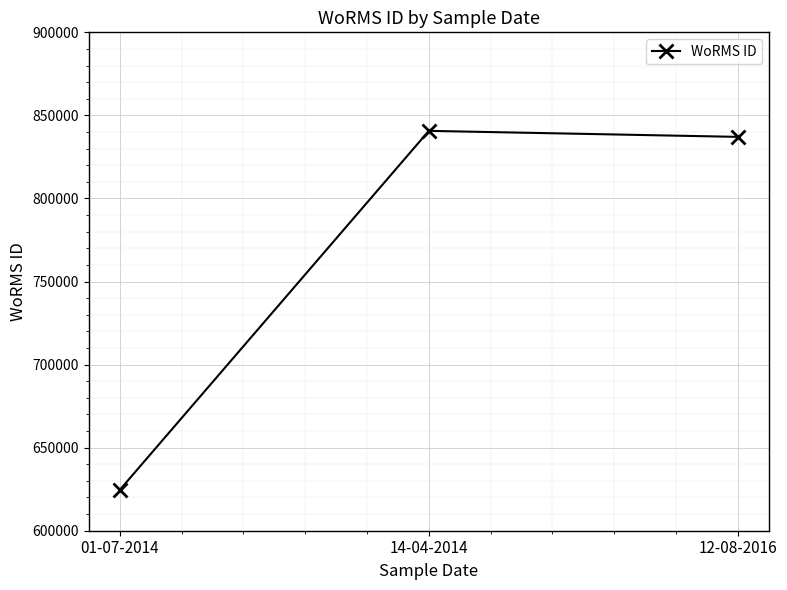

List the labels in order of value, largest first.

14-04-2014, 12-08-2016, 01-07-2014